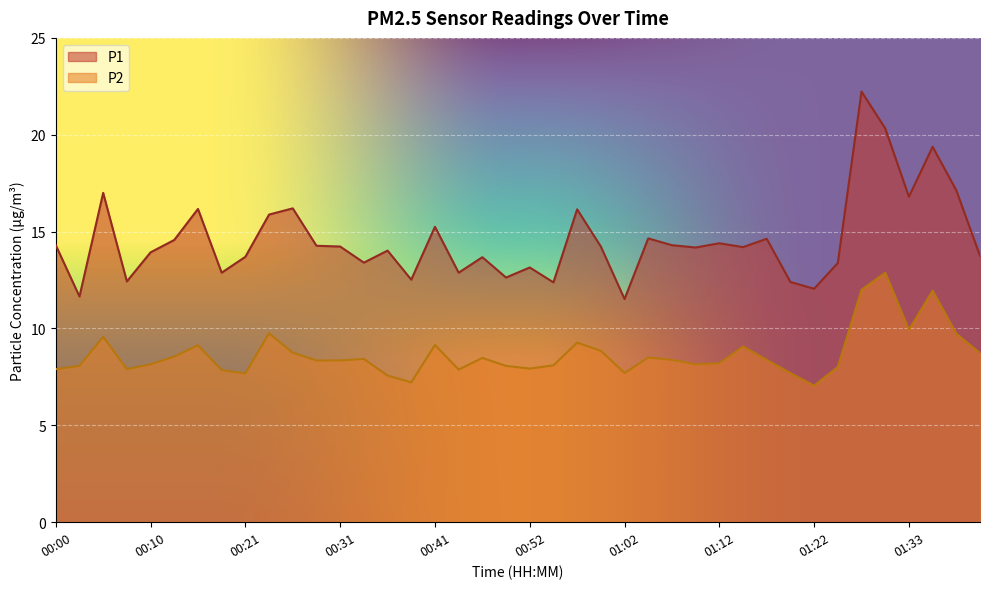

What is the approximate value of P2 at 00:13?

8.6